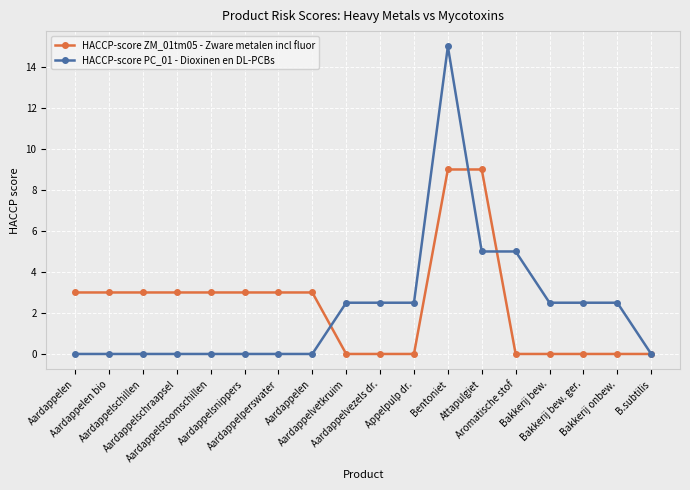

What are all the series names shown in the legend?

HACCP-score ZM_01tm05 - Zware metalen incl fluor, HACCP-score PC_01 - Dioxinen en DL-PCBs